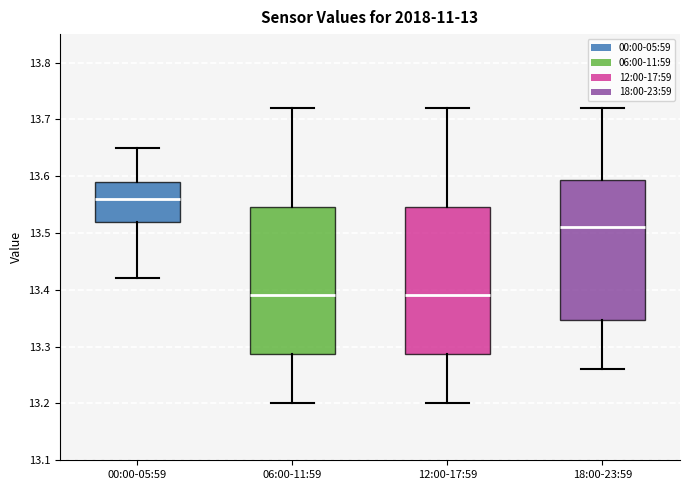

Where does the upper whisker of the box for 18:00-23:59 end on the y-axis? The values are not printed on the chart, so give them approximately, as read against the axis.

13.72